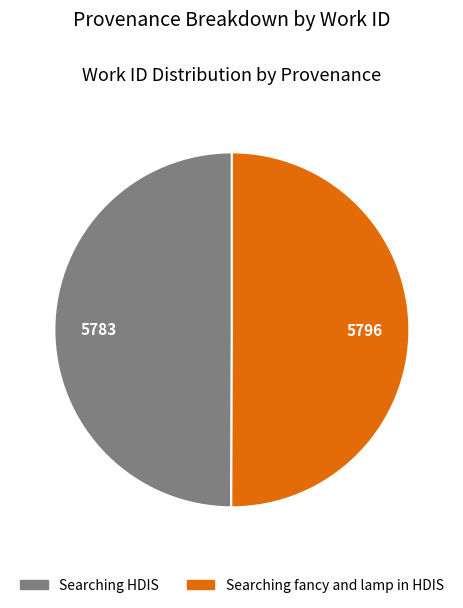

Is it true that Searching HDIS is 41% of the pie?

False